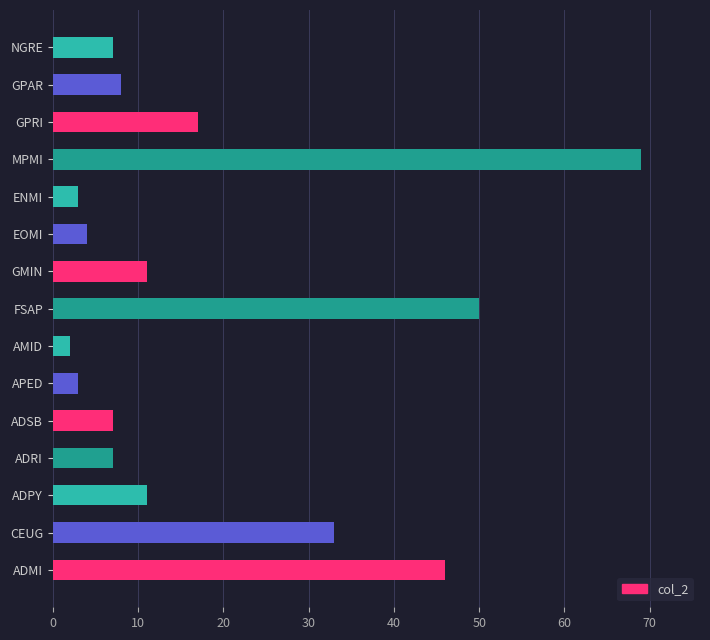

The chart shows a value of 7 at ADSB. True or false?

True